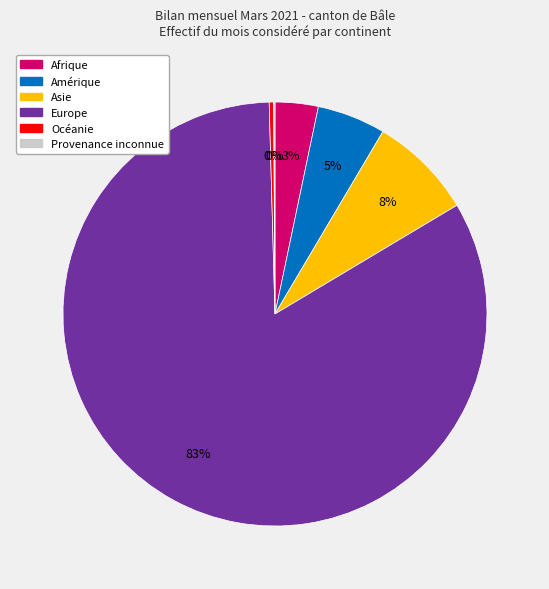

What is the largest slice in the pie chart?

Europe